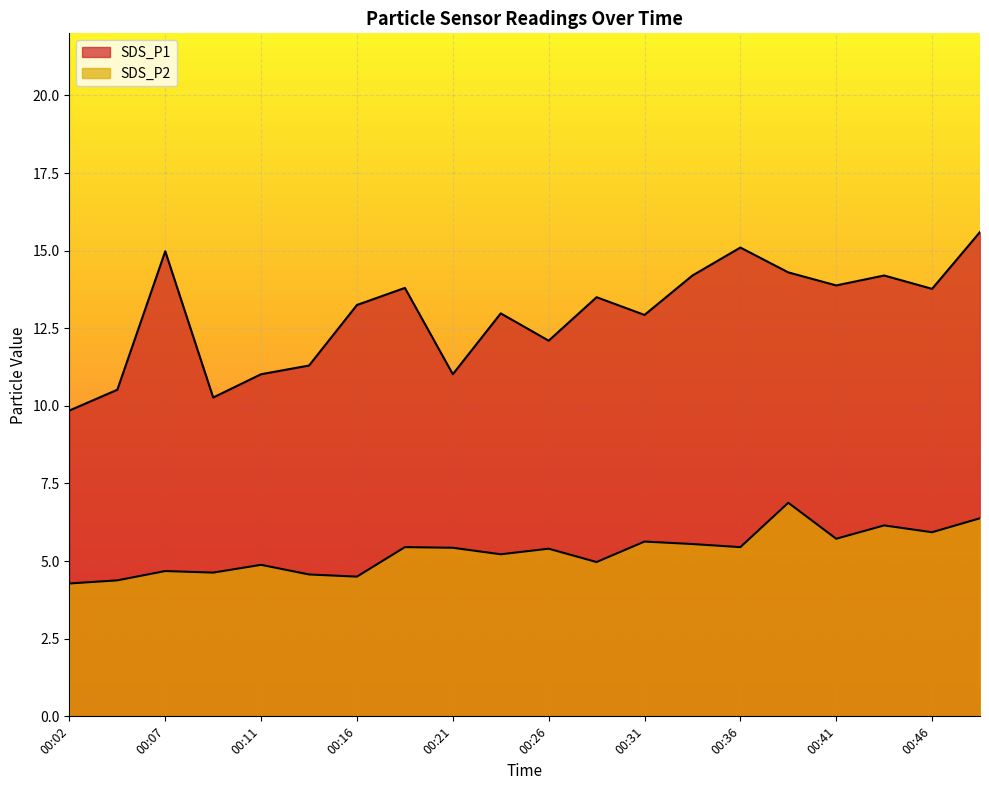

At which label does SDS_P2 reach its peak?

00:38